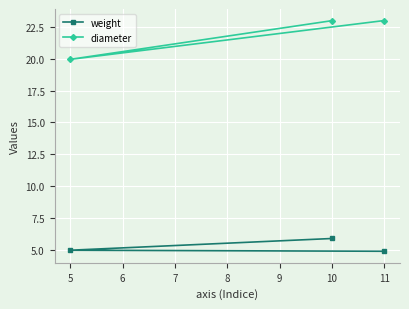

The diameter series shows 19.9 at 5. True or false?

True